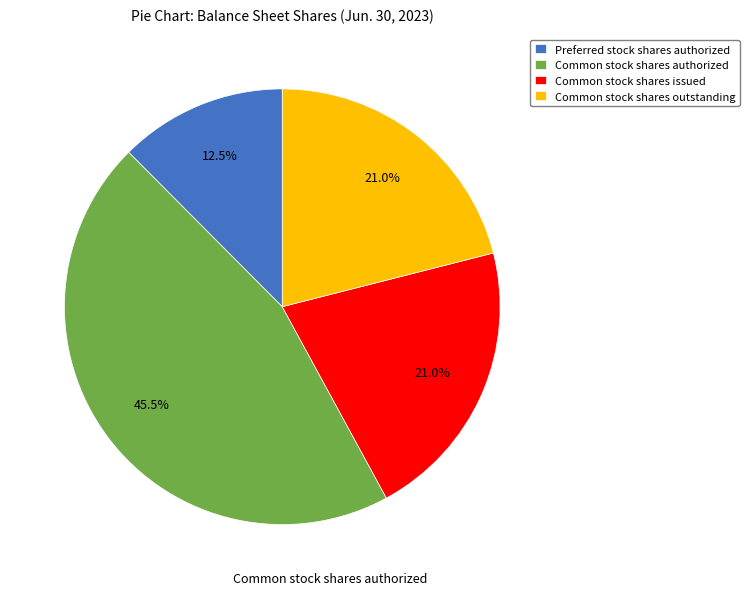

Which has a higher value, Common stock shares issued or Common stock shares authorized?

Common stock shares authorized